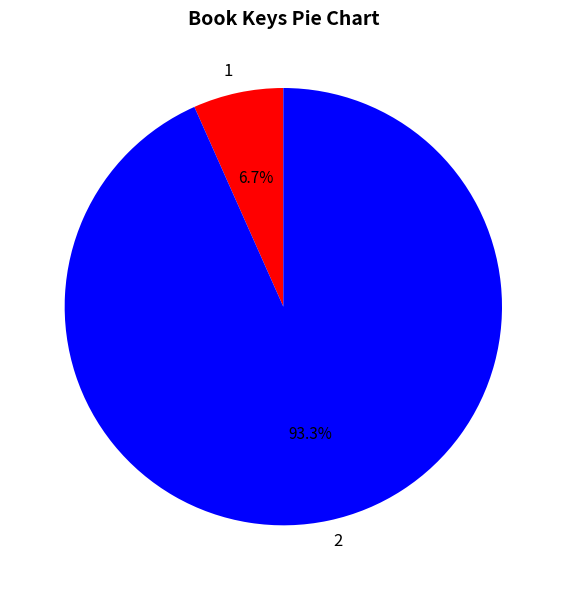

Between 2 and 1, which is larger?

2